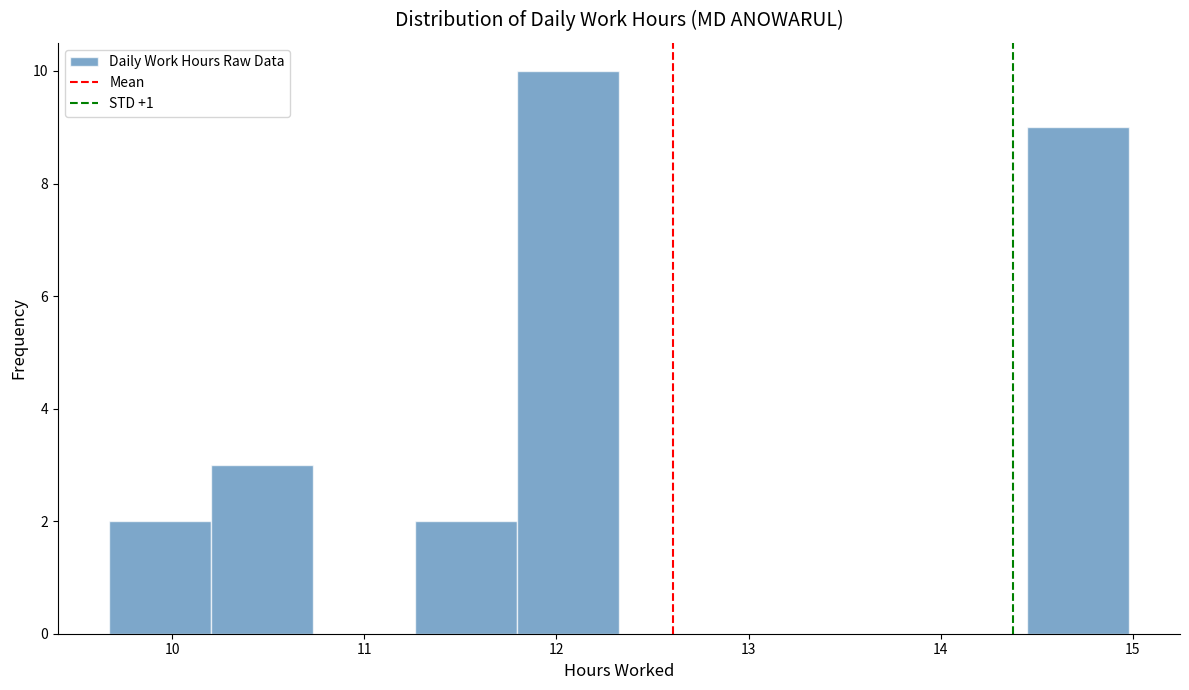

How tall is the bar that spans 11.3 to 11.8 on the x-axis? Neither the bar edges nor the heights are printed on the chart, so give them approximately, as read against the axes.

2